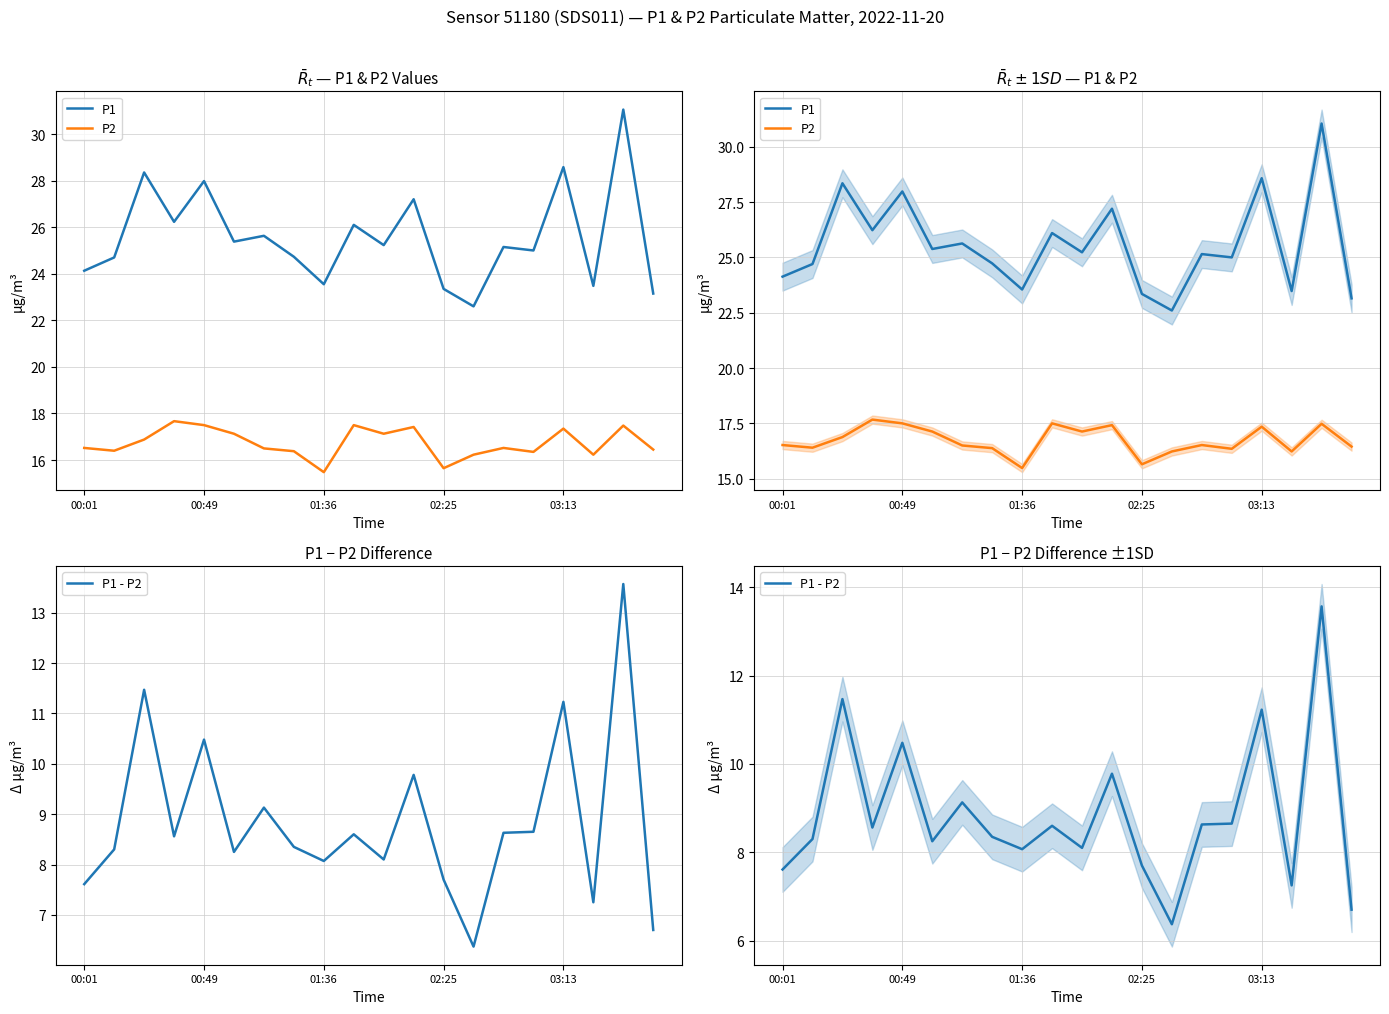

Between 02:25 and 12, which series saw the biggest shift?

P1